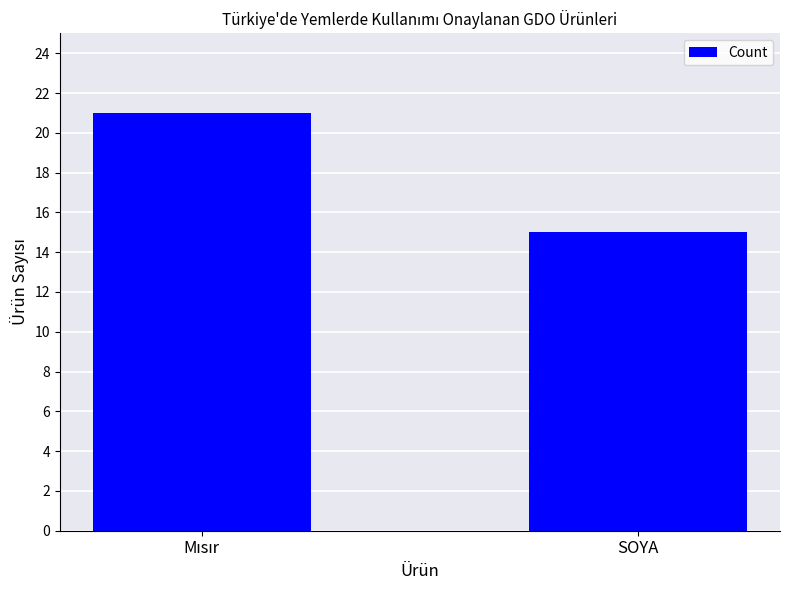

Reading left to right, what are all the values shown in this chart?

21	15